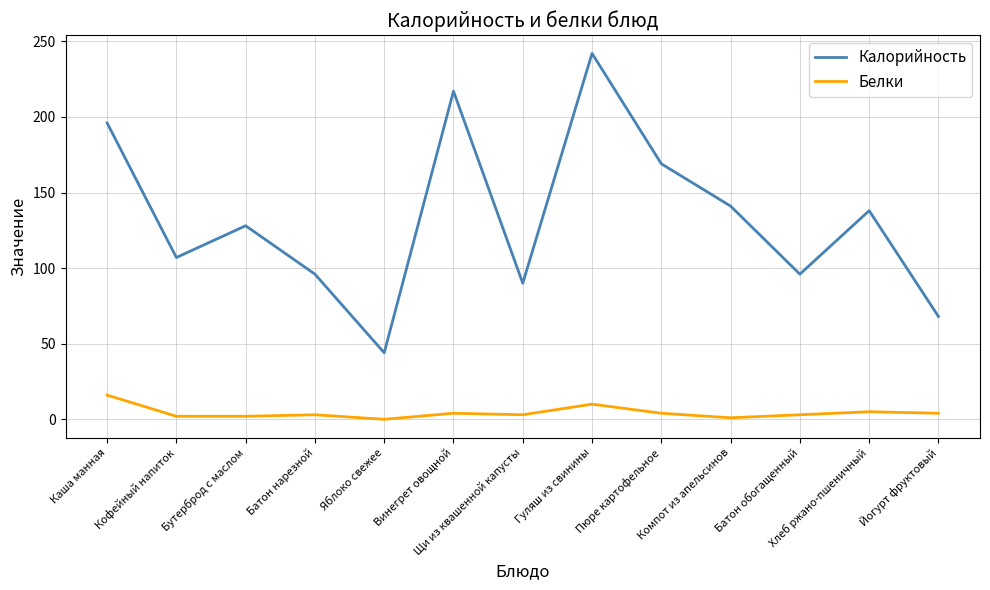

Rank the series by their average value, from lowest to highest.

Белки, Калорийность